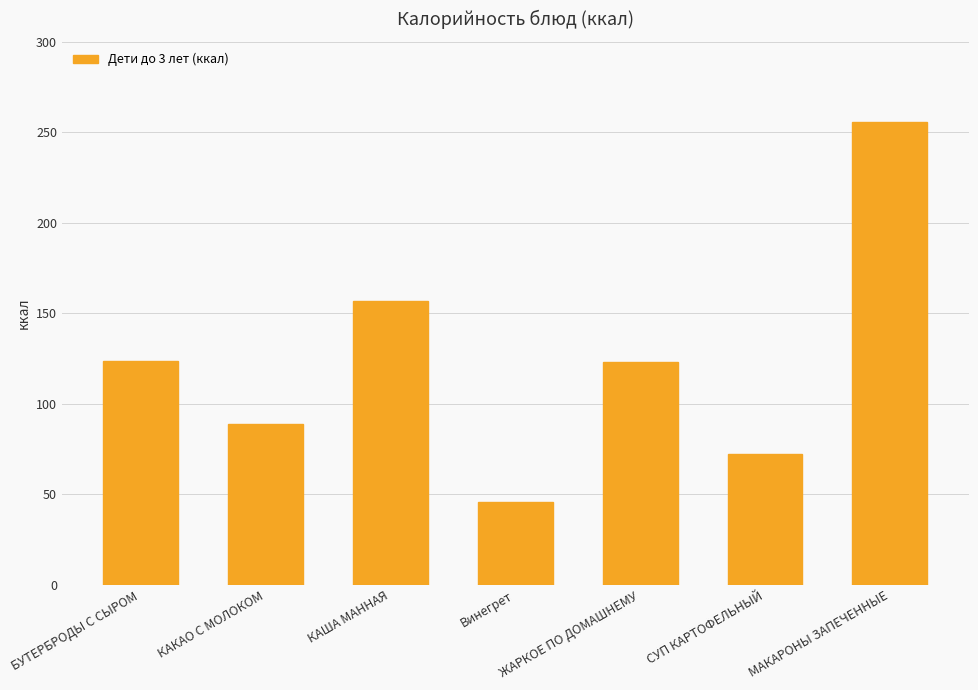

What position from the left is КАКАО С МОЛОКОМ?

2